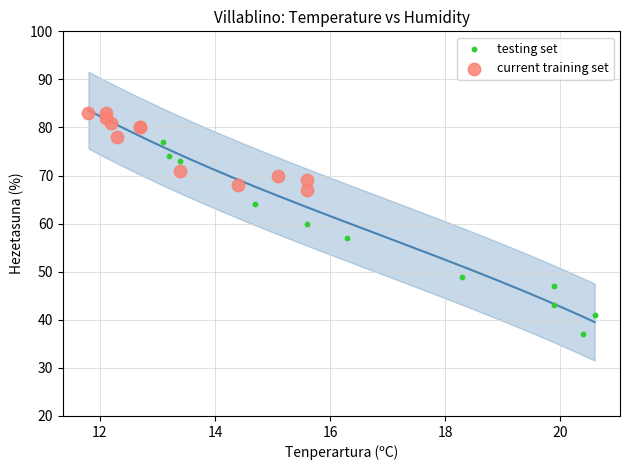

Which series reaches the minimum Y coordinate?

testing set